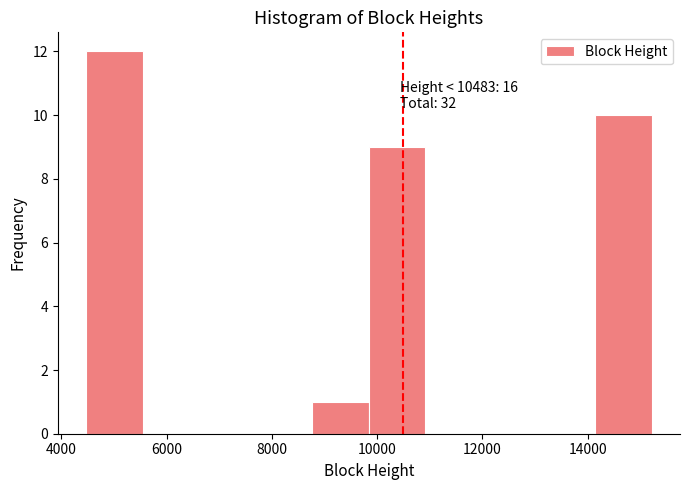

Which range on the x-axis has the tallest bar?

4400 to 5600